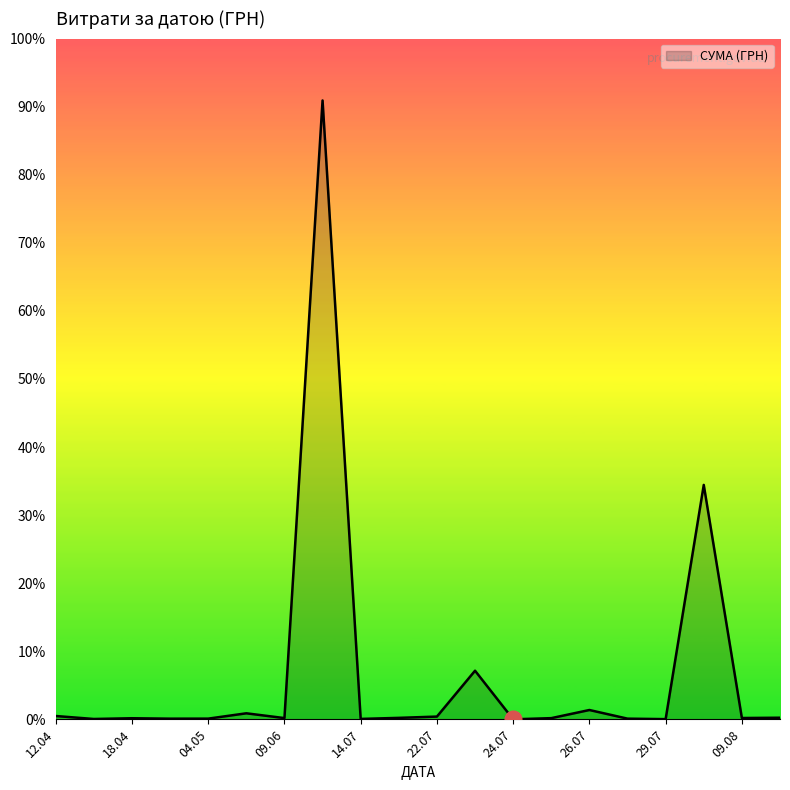

Does the chart have visible grid lines?

No